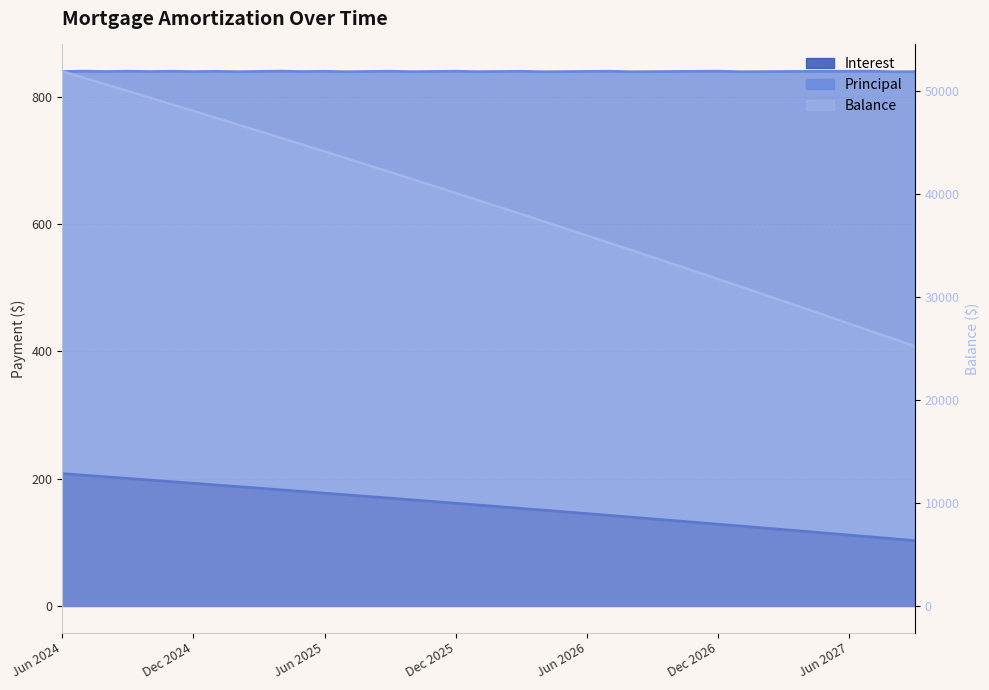

What is the value of the Interest point at the 16th from the left?

169.4